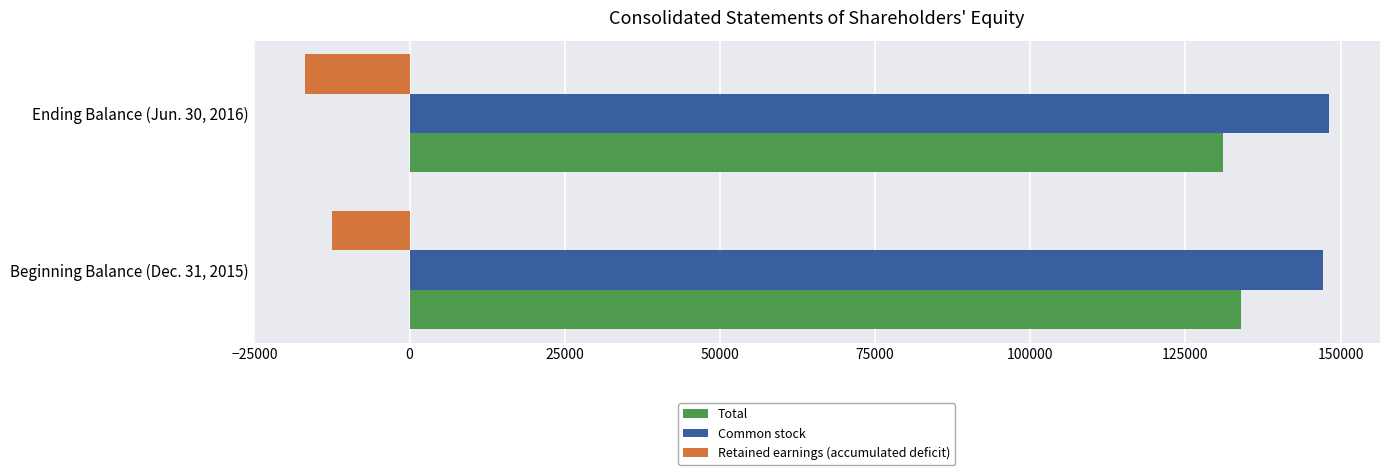

The value of Total at Ending Balance (Jun. 30, 2016) is 176909. True or false?

False